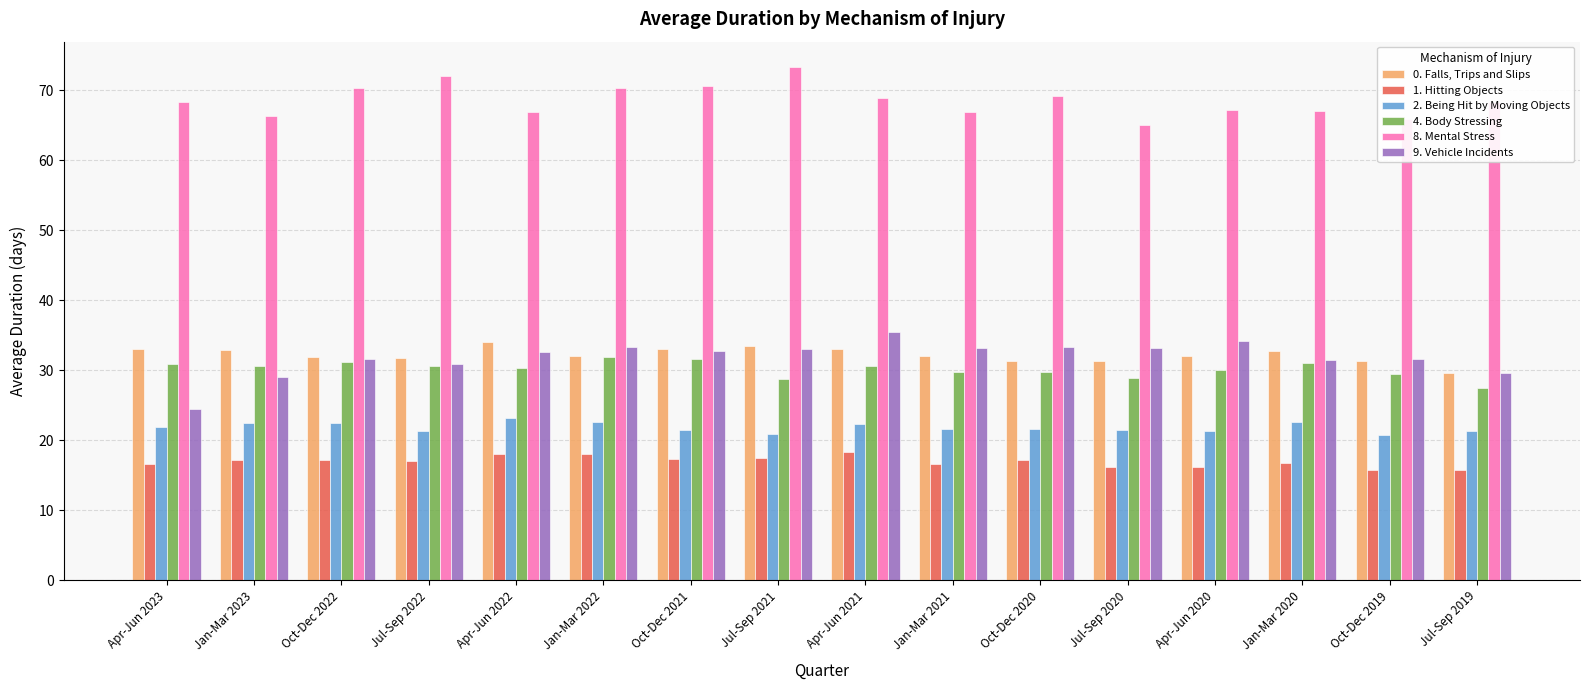

What is the value of the 1. Hitting Objects bar at the 7th from the left?

17.3